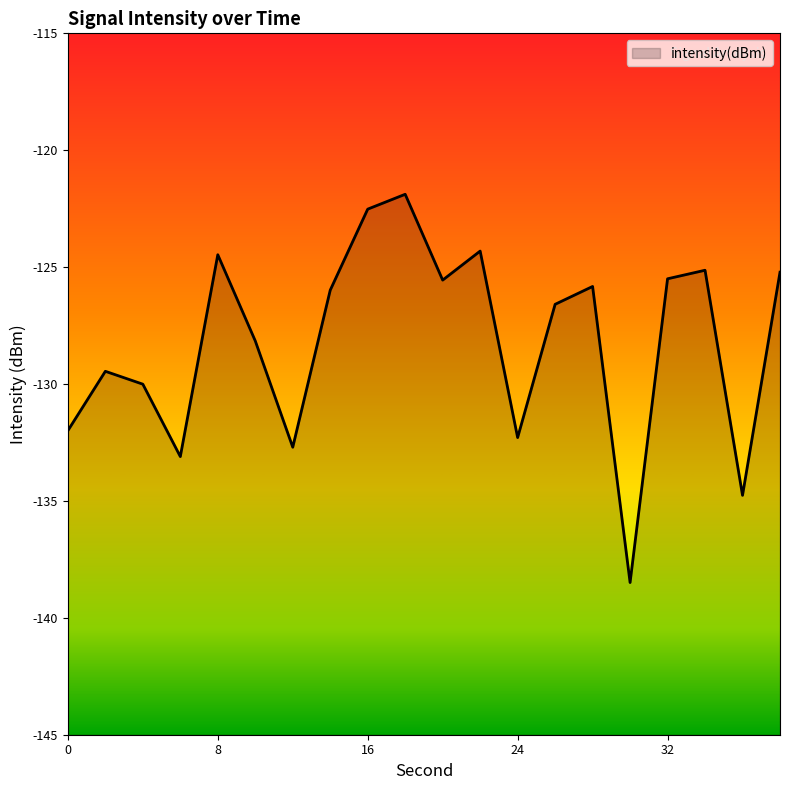

How many lines are shown in the chart?

1